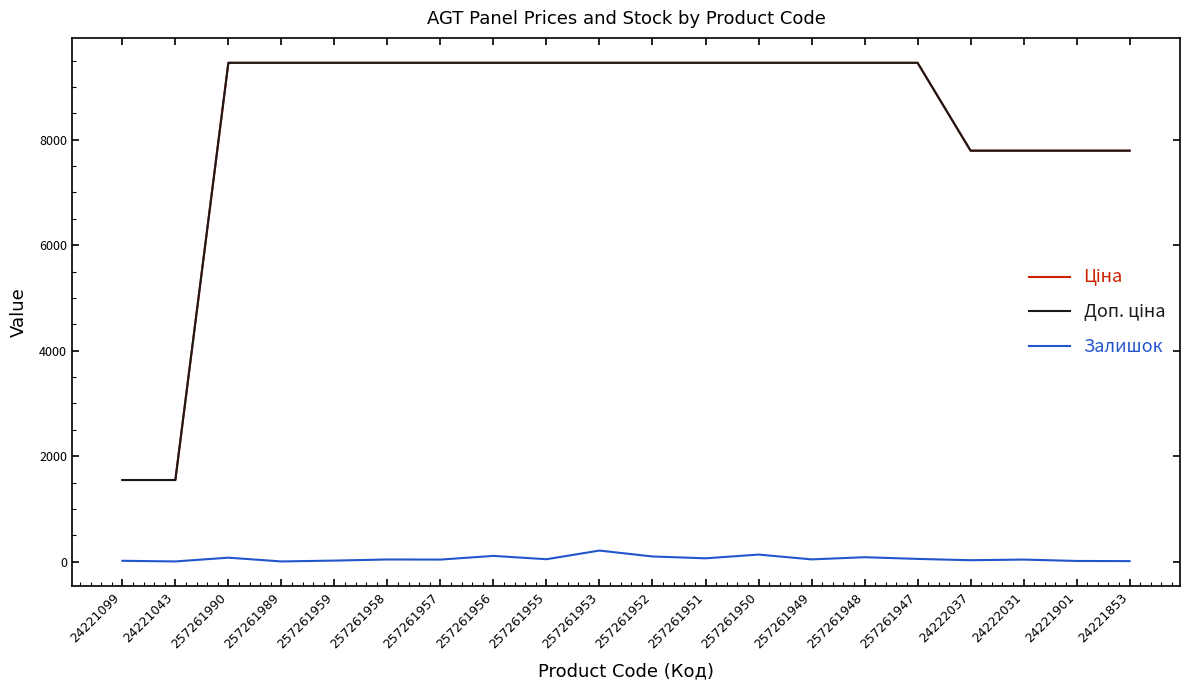

In Залишок, how many points are higher than both neighbors (excluding endpoints)?

7